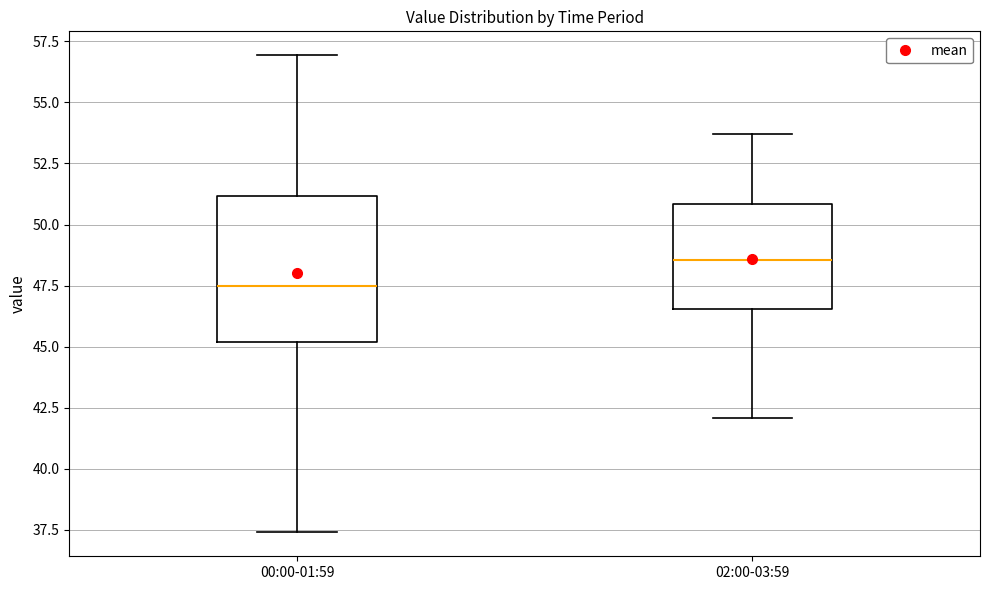

Reading left to right, read every box against the y-axis: the position of its median line, the range the box covers, and the ends of its whiskers. The values are not printed on the chart, so give them approximately, as read against the axis.

00:00-01:59: median 47.5, box 45.0 to 51.0, whiskers 37.5 to 57.0
02:00-03:59: median 48.5, box 46.5 to 51.0, whiskers 42.0 to 53.5